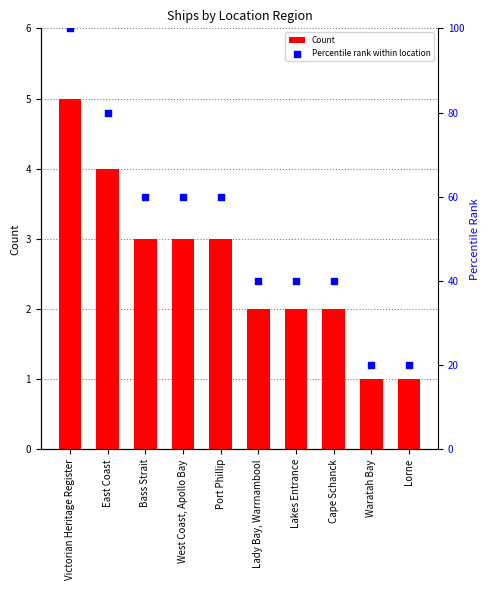

What is the total value across all series at Victorian Heritage Register?

105